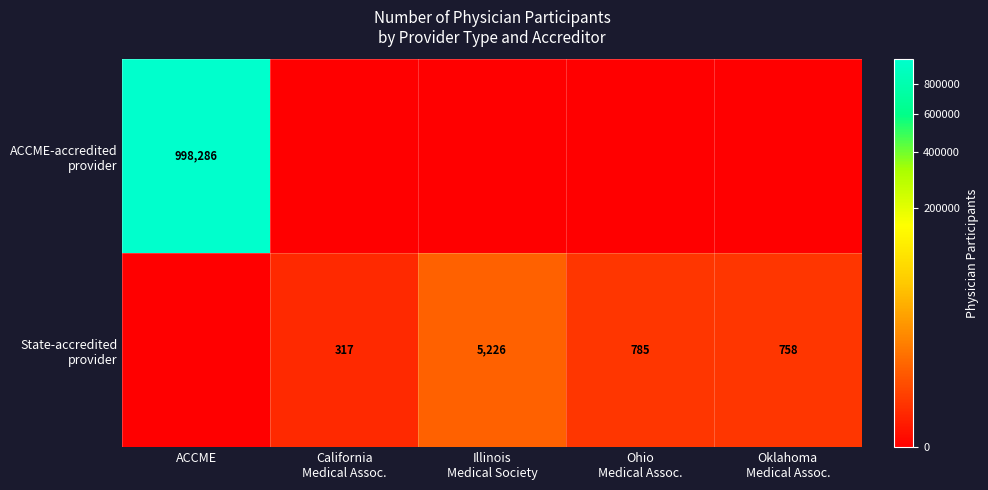

At how many categories does at least one series exceed 781252?

1